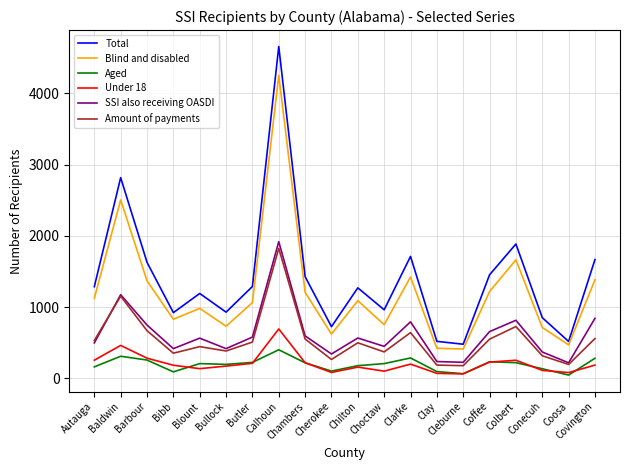

Which series has the widest spread of values?

Total